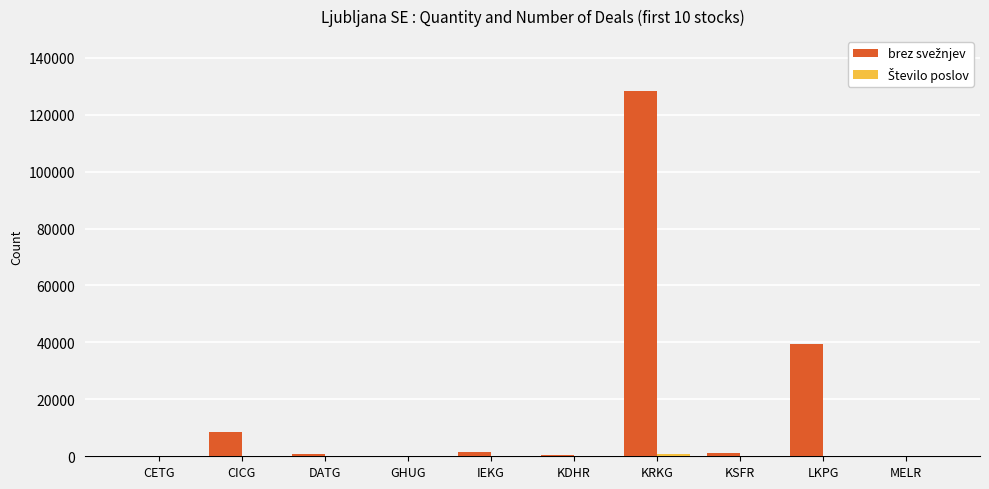

What is the maximum value shown in the chart?

128362